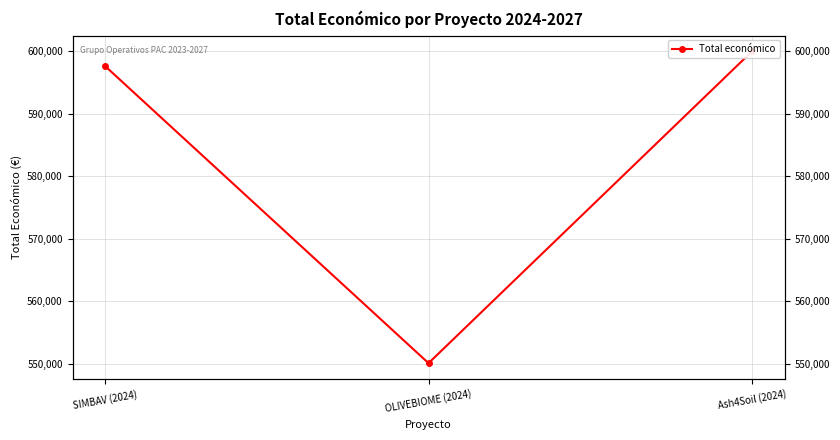

Is this an area chart (filled region under the line)?

No